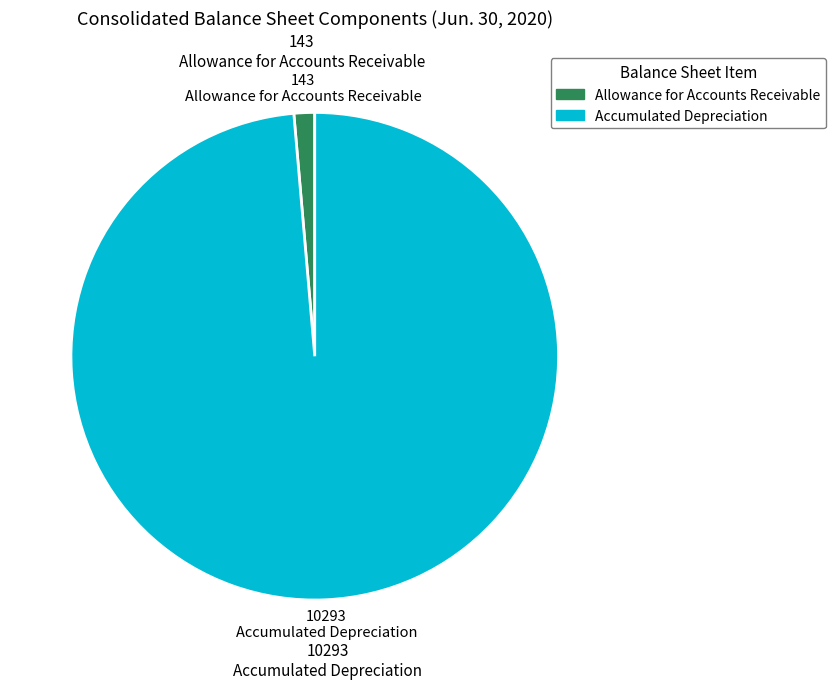

What is the largest slice in the pie chart?

Accumulated Depreciation